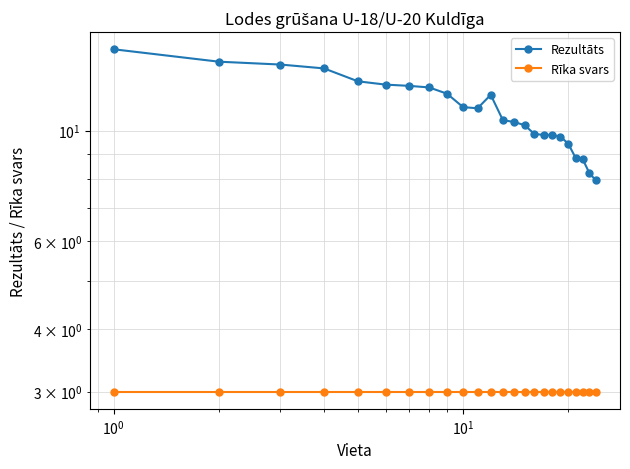

List the series in order of their overall mean, lowest first.

Rīka svars, Rezultāts